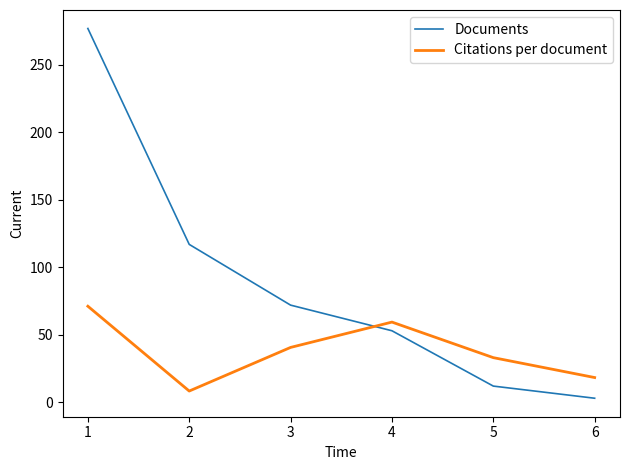

Rank the series at 5 from highest to lowest value.

Citations per document, Documents